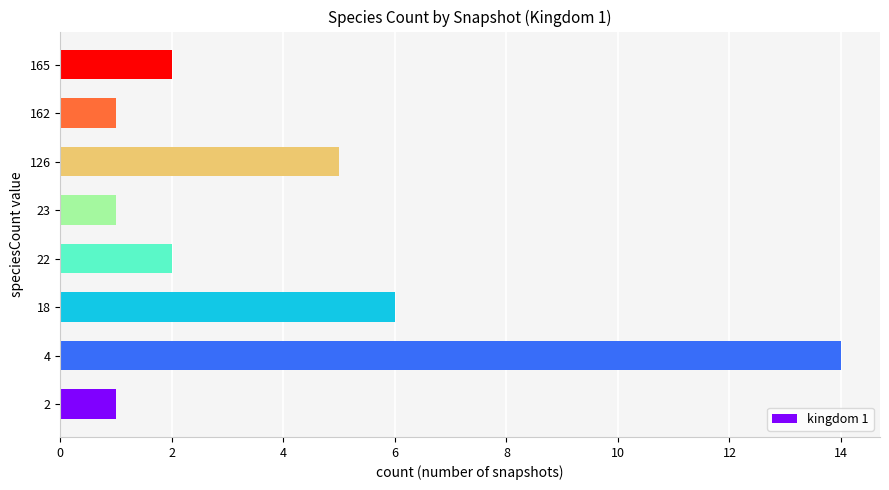

The value at 162 is 1. True or false?

True